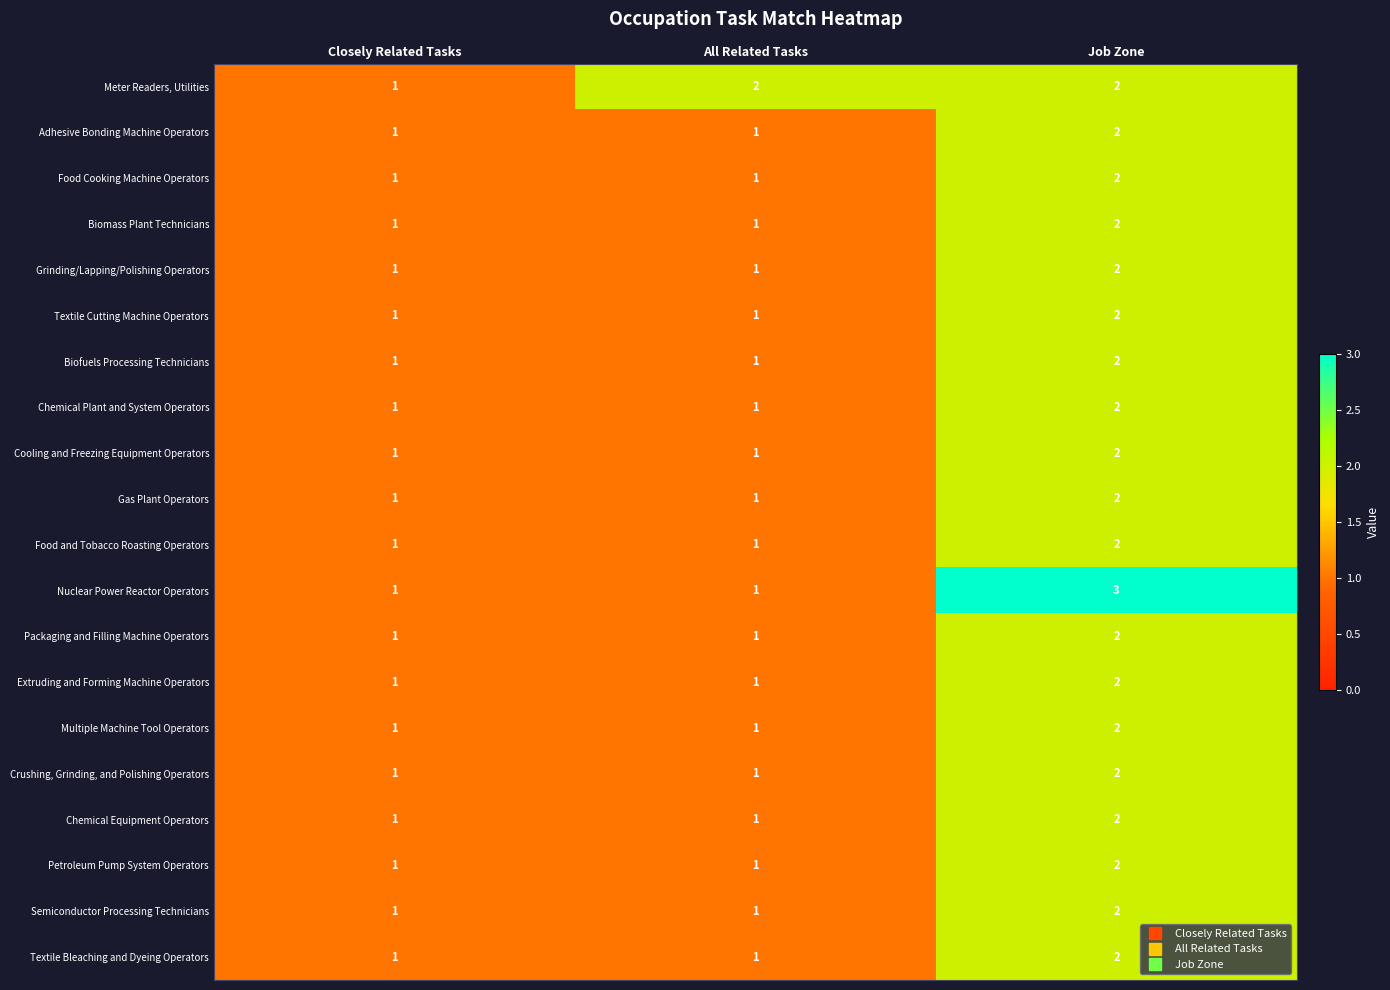

What is the maximum value shown in the chart?

3